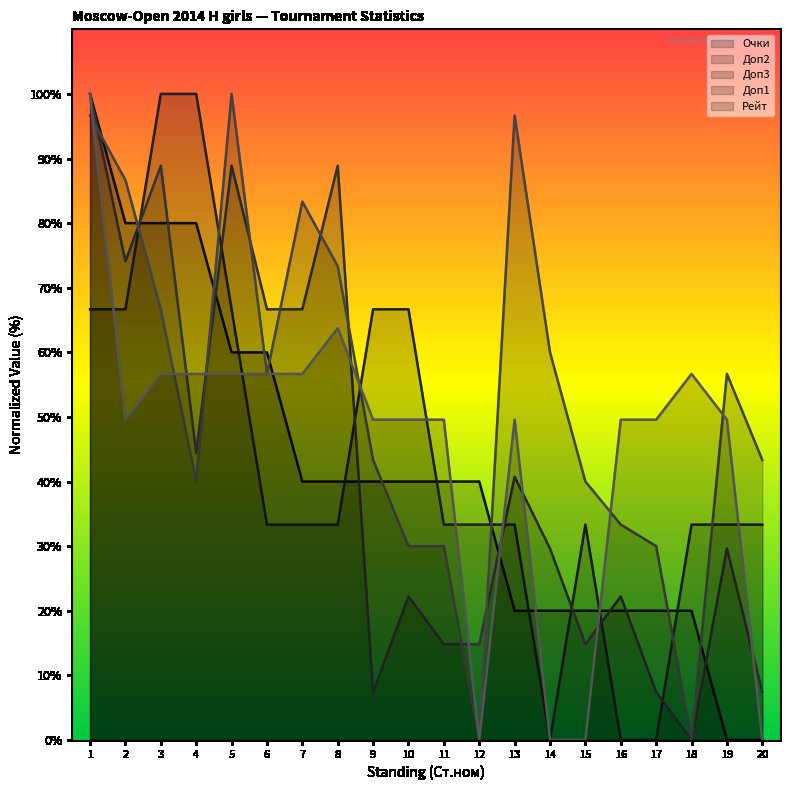

At how many categories does at least one series exceed 63?

11